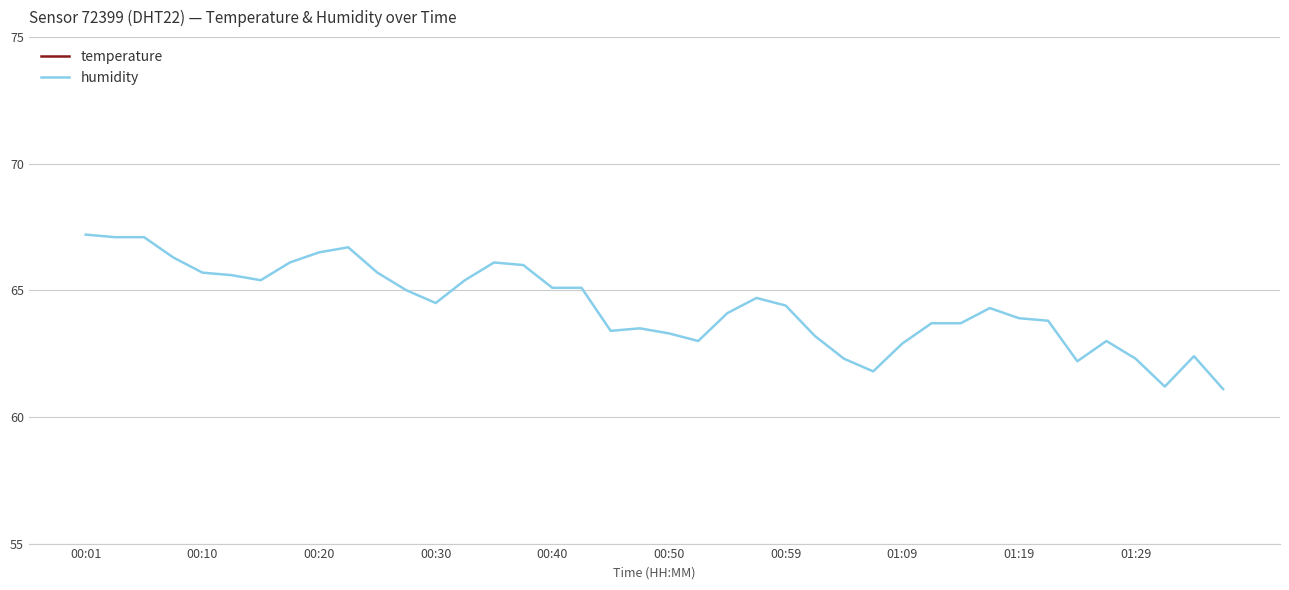

Where is humidity nearest to the value 64?

22